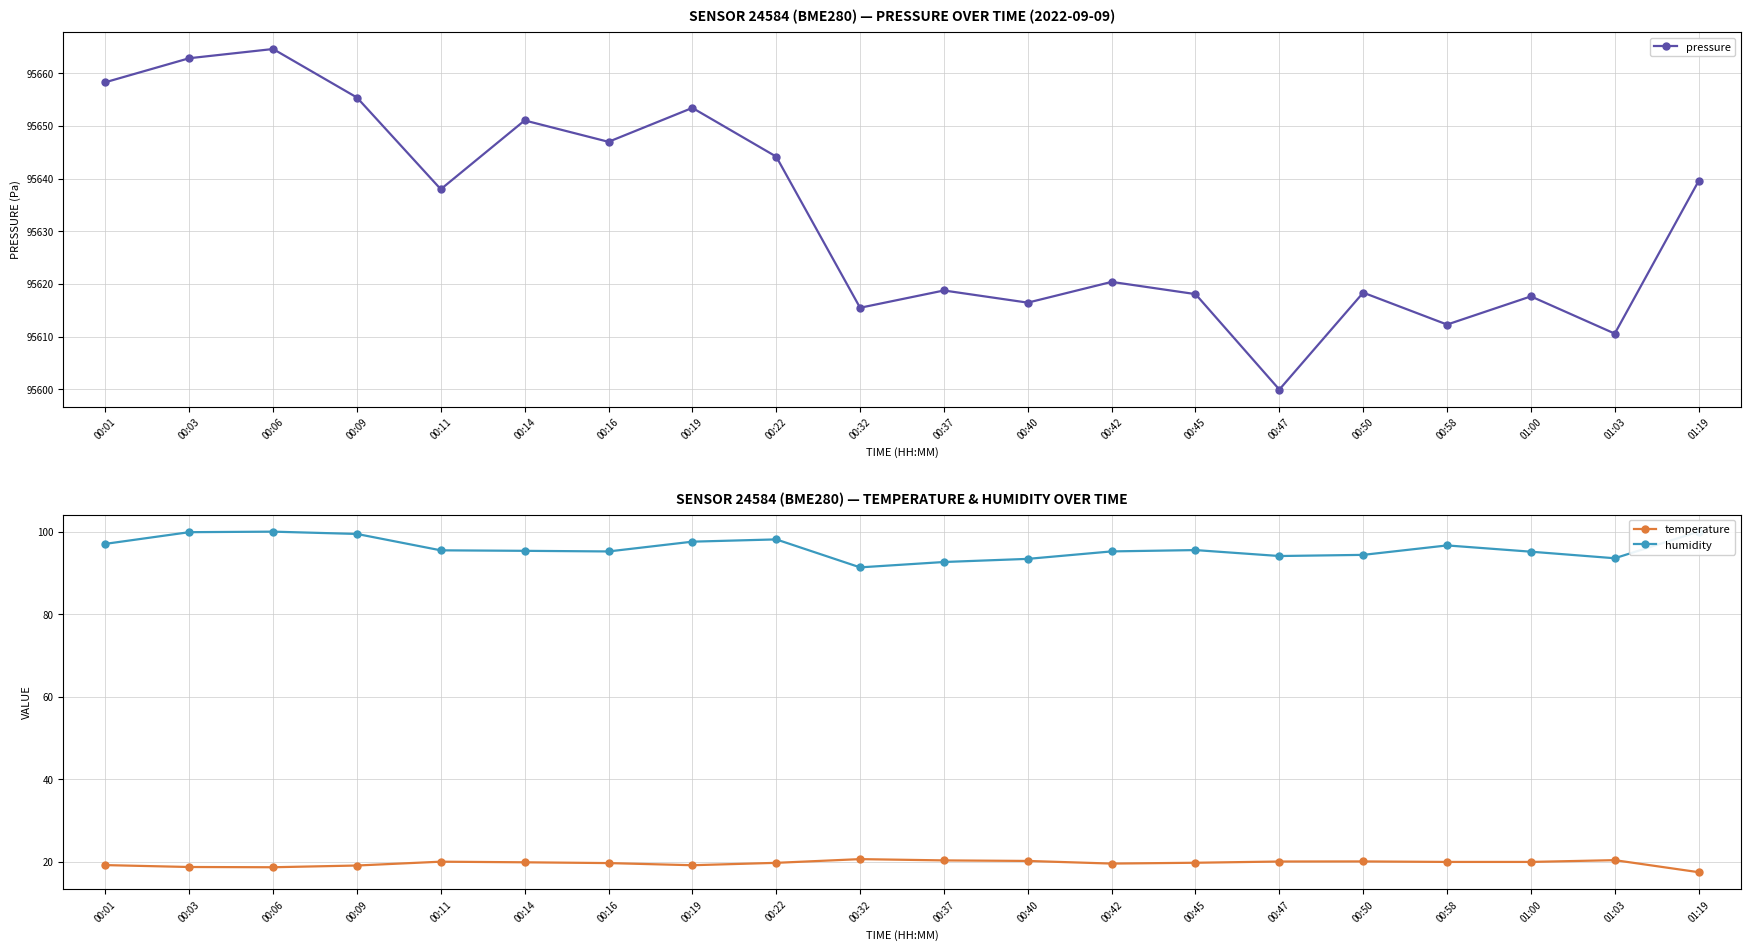

How many values in the temperature series are below 19?

3